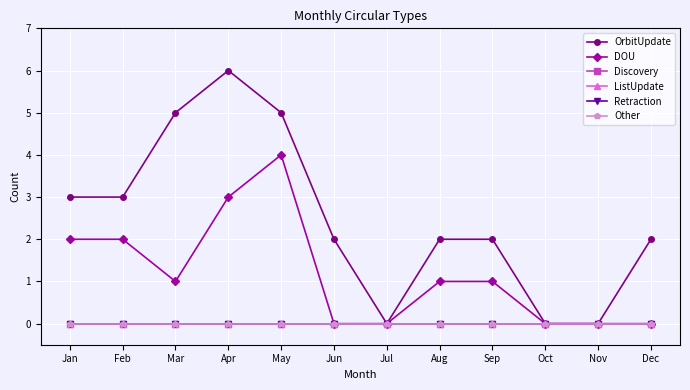

What is the total value across all series at Sep?

3